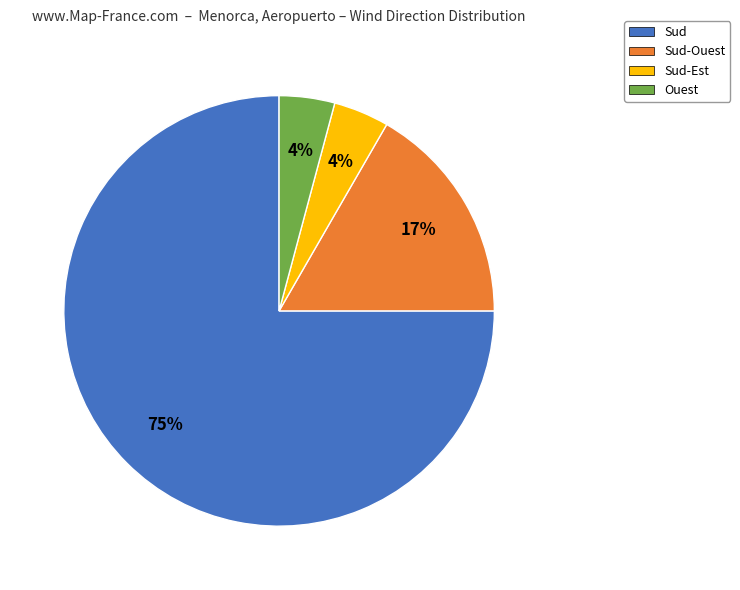

Which slice is the largest?

Sud